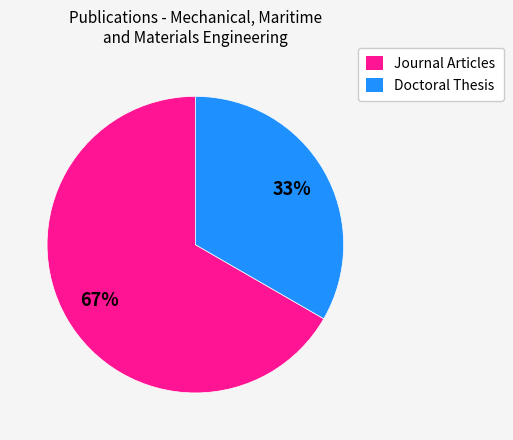

Approximately how many times larger is the value at Journal Articles compared to Doctoral Thesis?

2.0